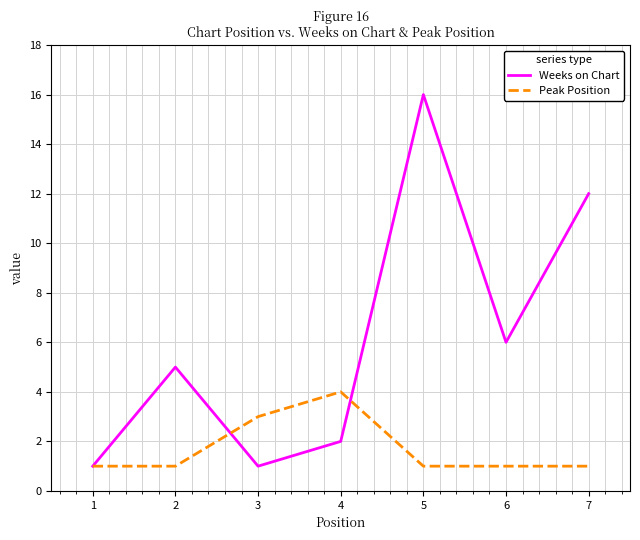

What is the sum of all Weeks on Chart values?

43